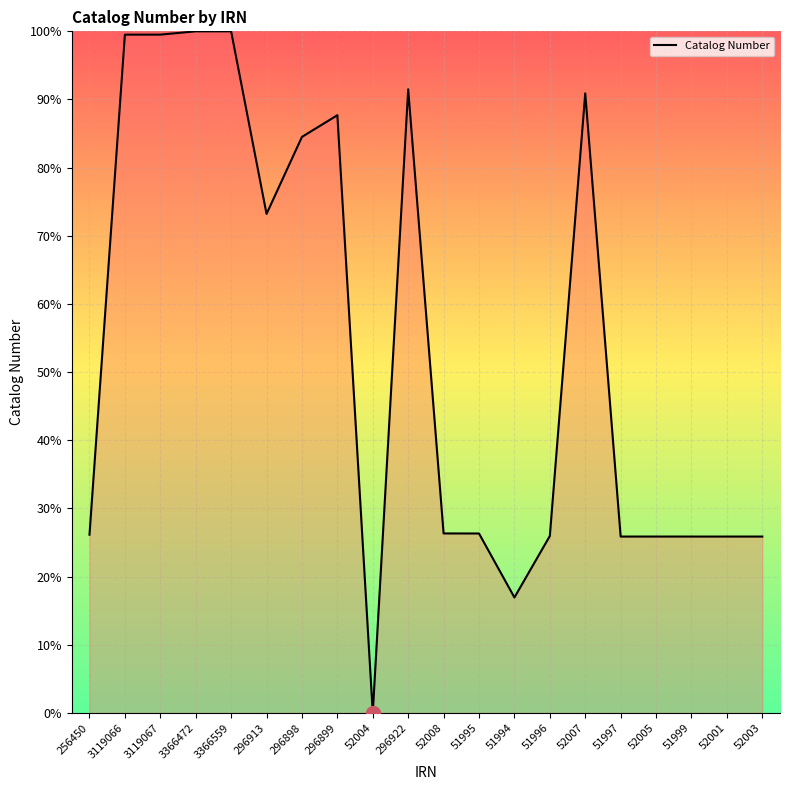

What is the maximum value shown in the chart?

100.0